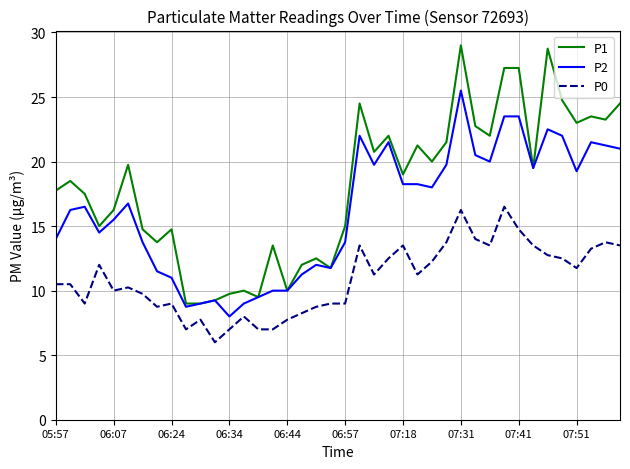

List the series in order of their peak value, highest first.

P1, P2, P0